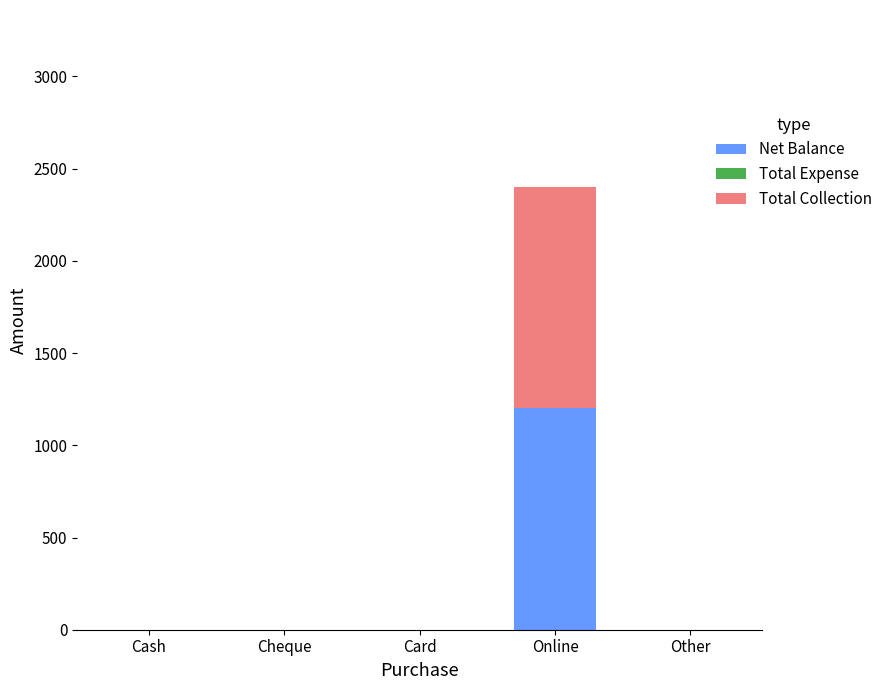

Is it true that Net Balance equals 1200 at Online?

True